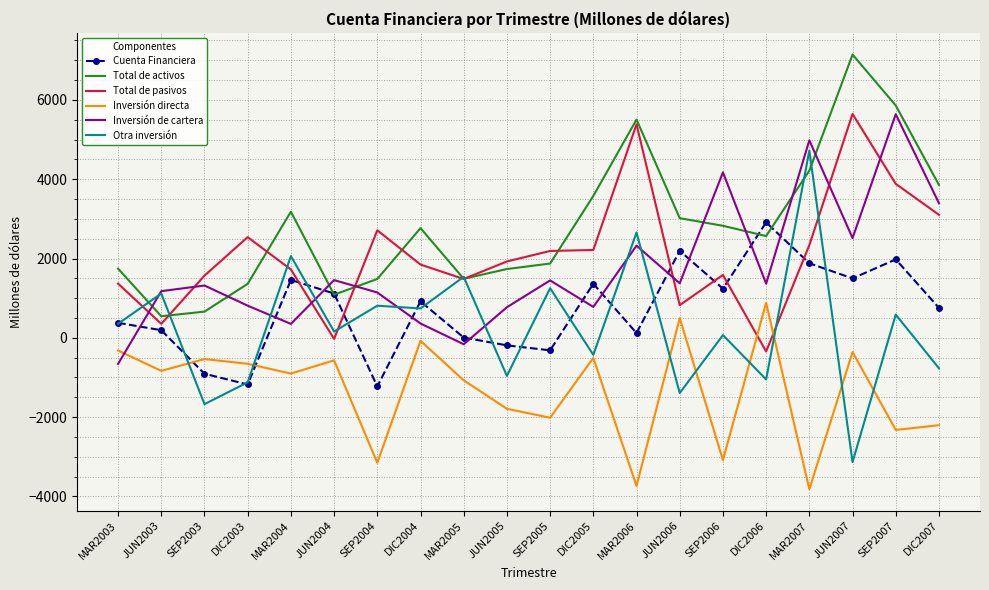

True or false: Total de activos and Inversión directa cross at least once.

False